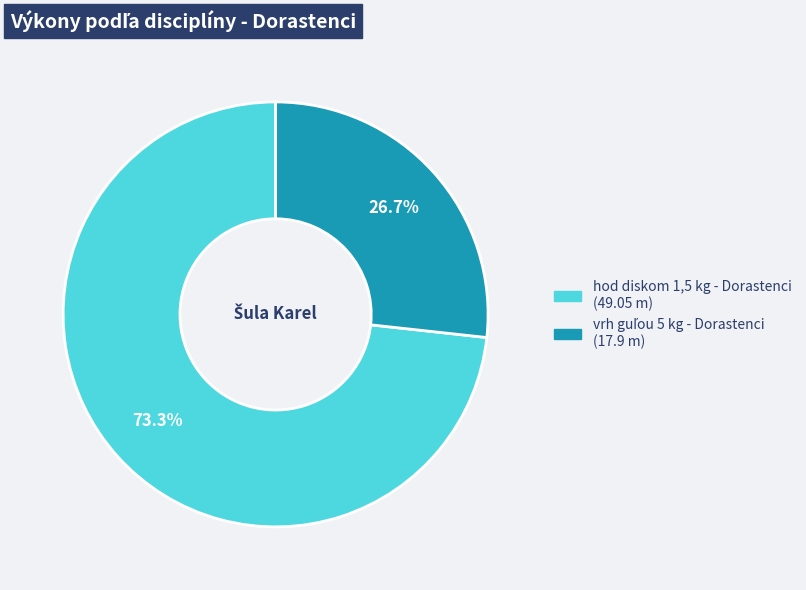

Which category has the biggest portion of the pie?

hod diskom 1,5 kg - Dorastenci